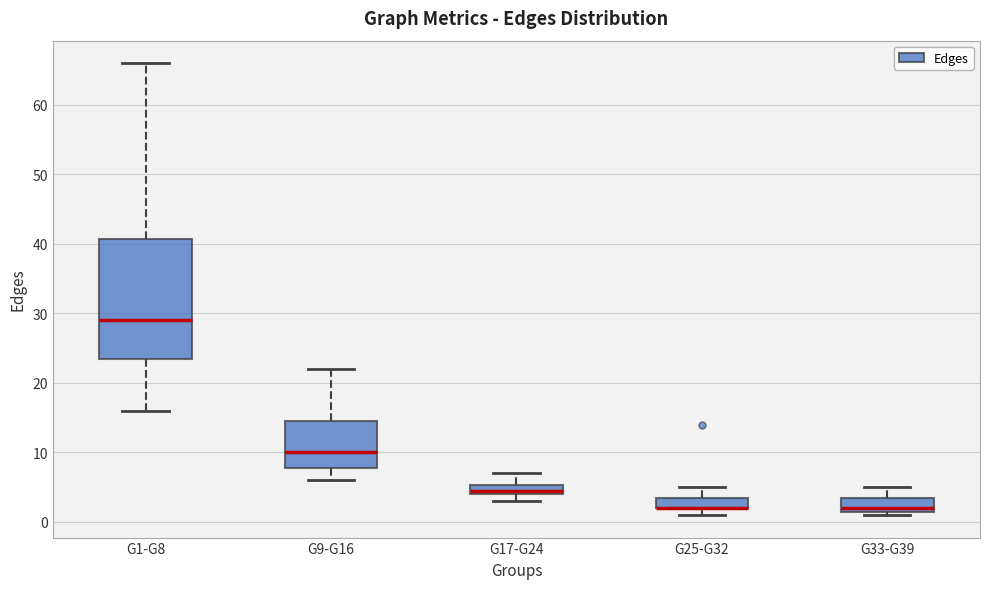

Where is the lower edge of the box for G17-G24 on the y-axis? The values are not printed on the chart, so give them approximately, as read against the axis.

4